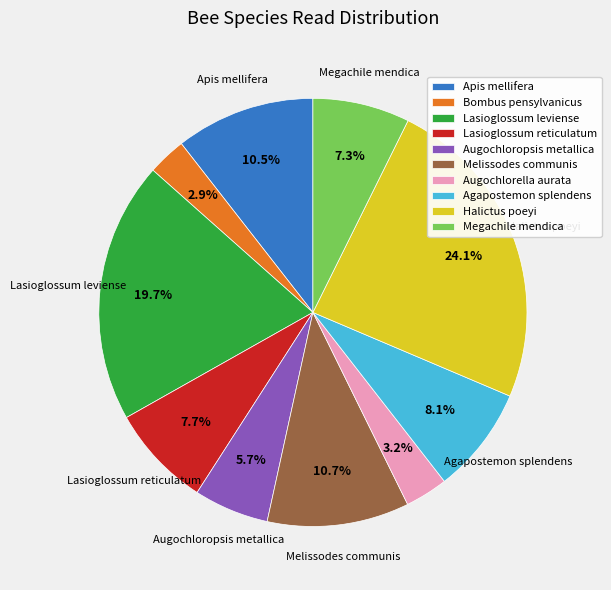

Is there a majority slice in this chart?

No